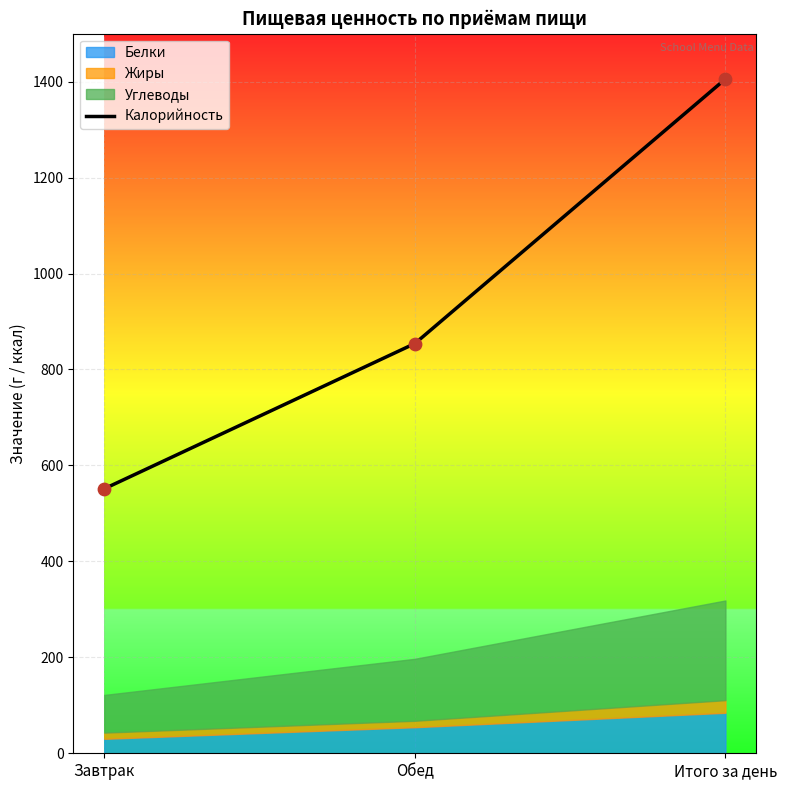

Approximately how many times larger is the value at Итого за день compared to Завтрак?

2.5